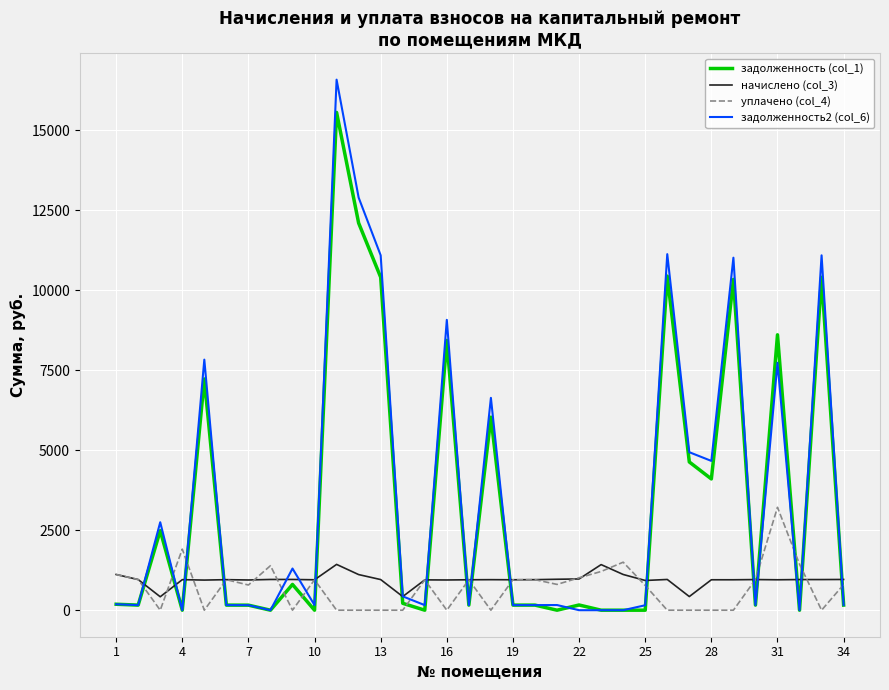

What is the difference between the second highest and minimum values in the задолженность2 (col_6) series?

12894.7